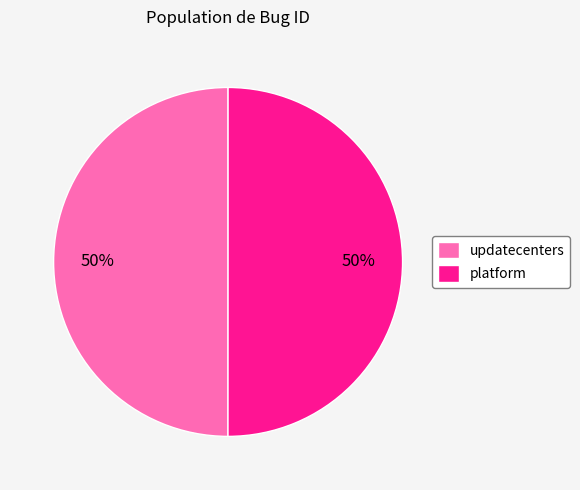

To the nearest percent, what is the average slice percentage?

50%